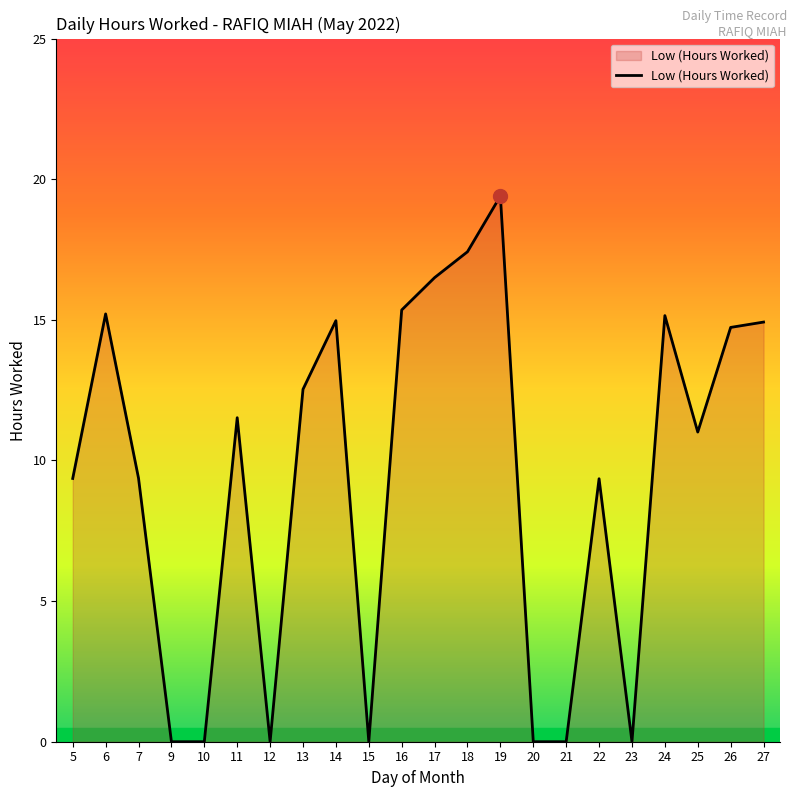

Does the chart display data point markers on the line(s)?

No